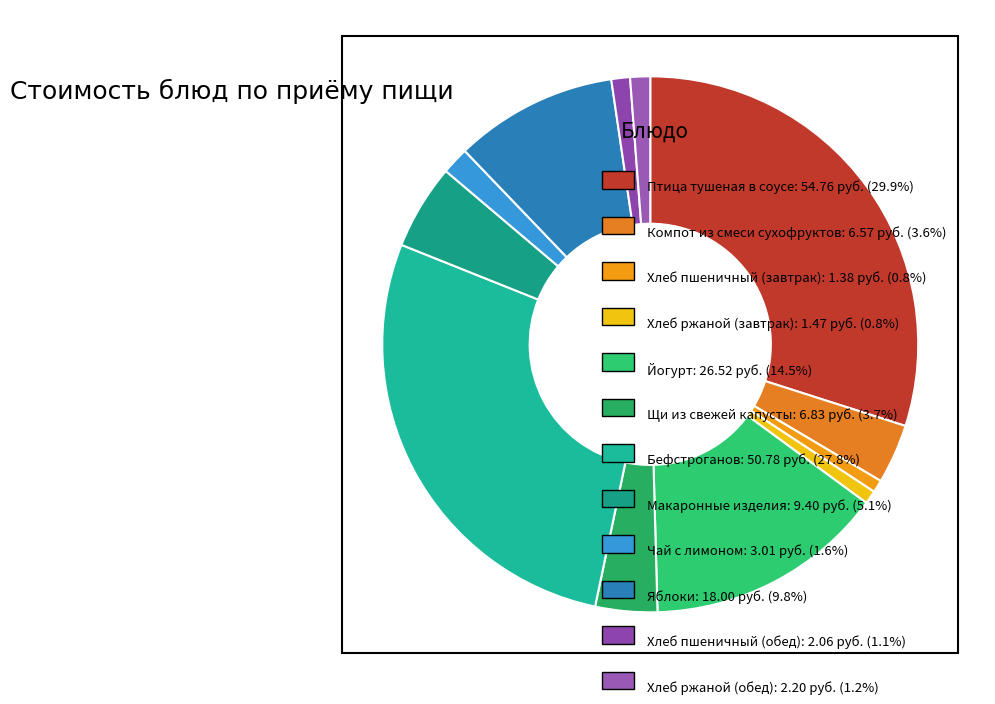

How many slices are in this pie chart?

12